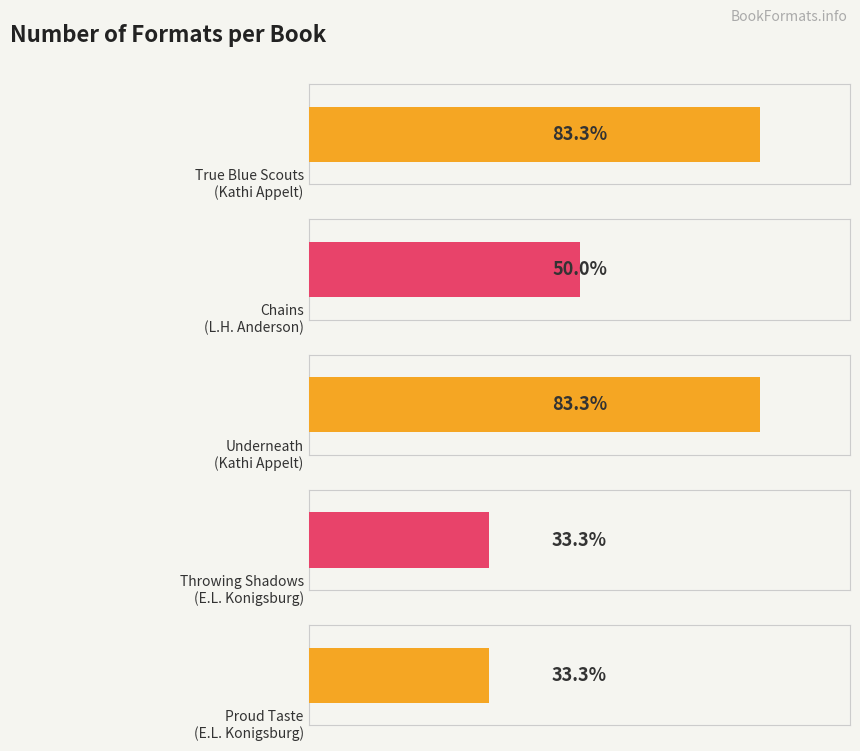

What is the label of the 3rd bar from the right?

Kathi Appelt (Underneath)